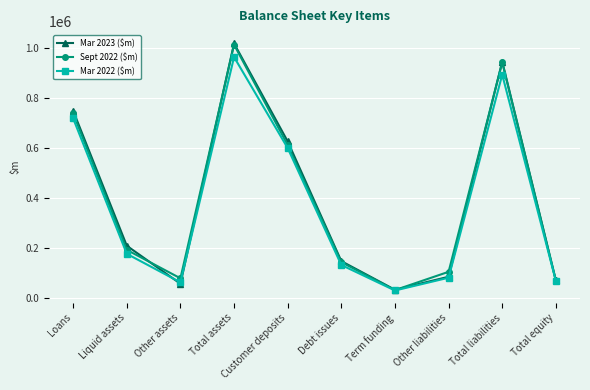

Between Liquid assets and Customer deposits, which series saw the biggest shift?

Mar 2022 ($m)